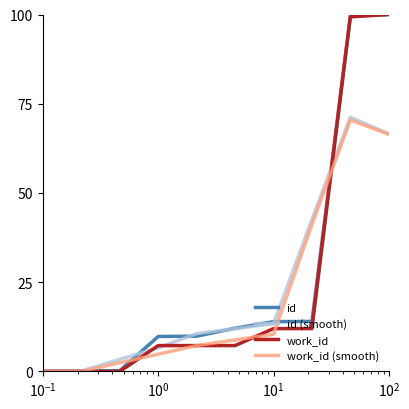

What is the highest value of the work_id (smooth) series?

70.4